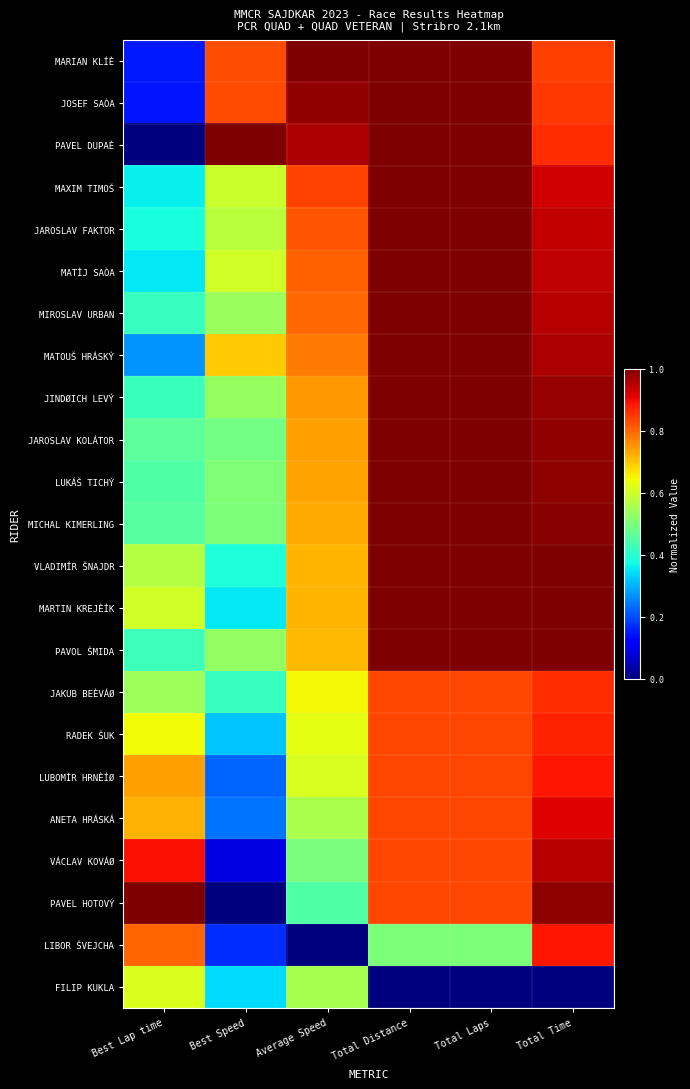

What is the difference between the highest and lowest values at Average Speed?

1.0